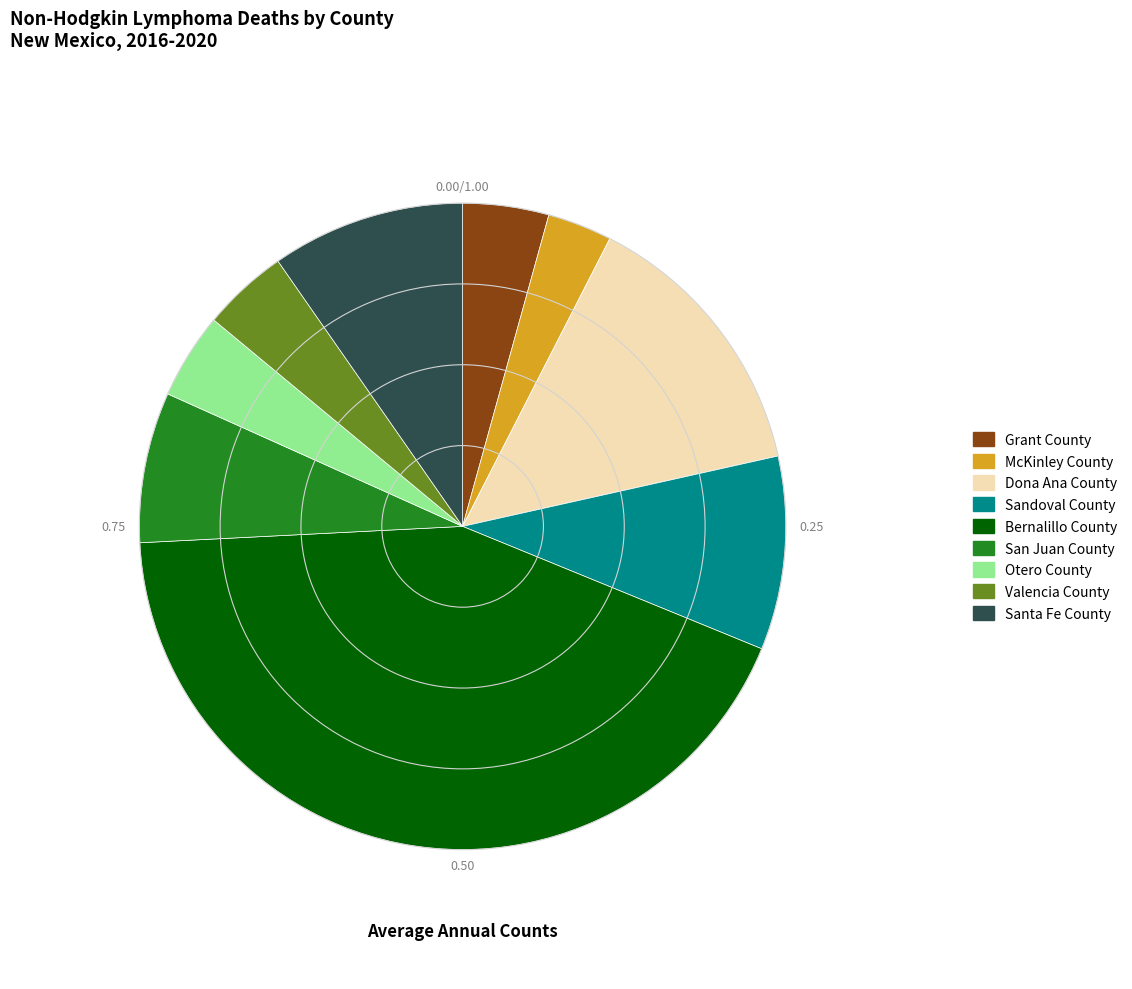

Approximately how many times larger is the value at San Juan County compared to McKinley County?

2.3